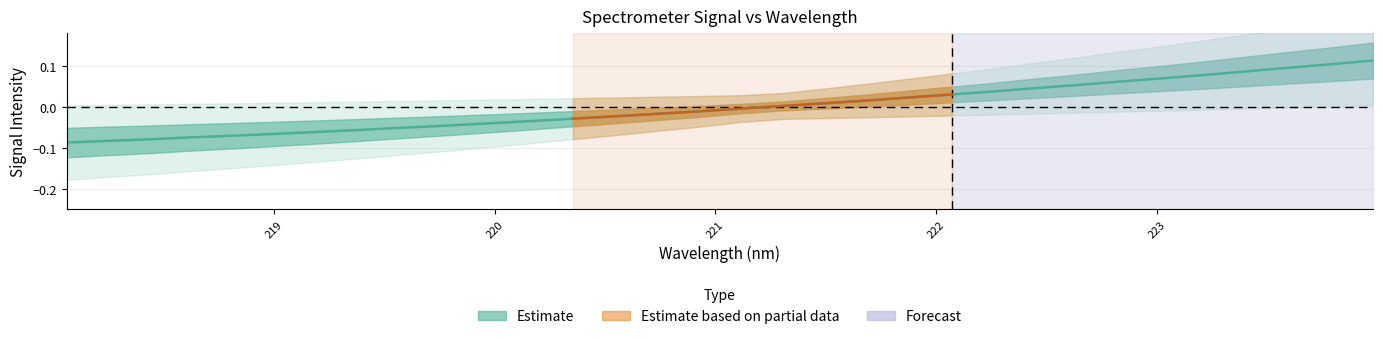

How many positive values are there?

15